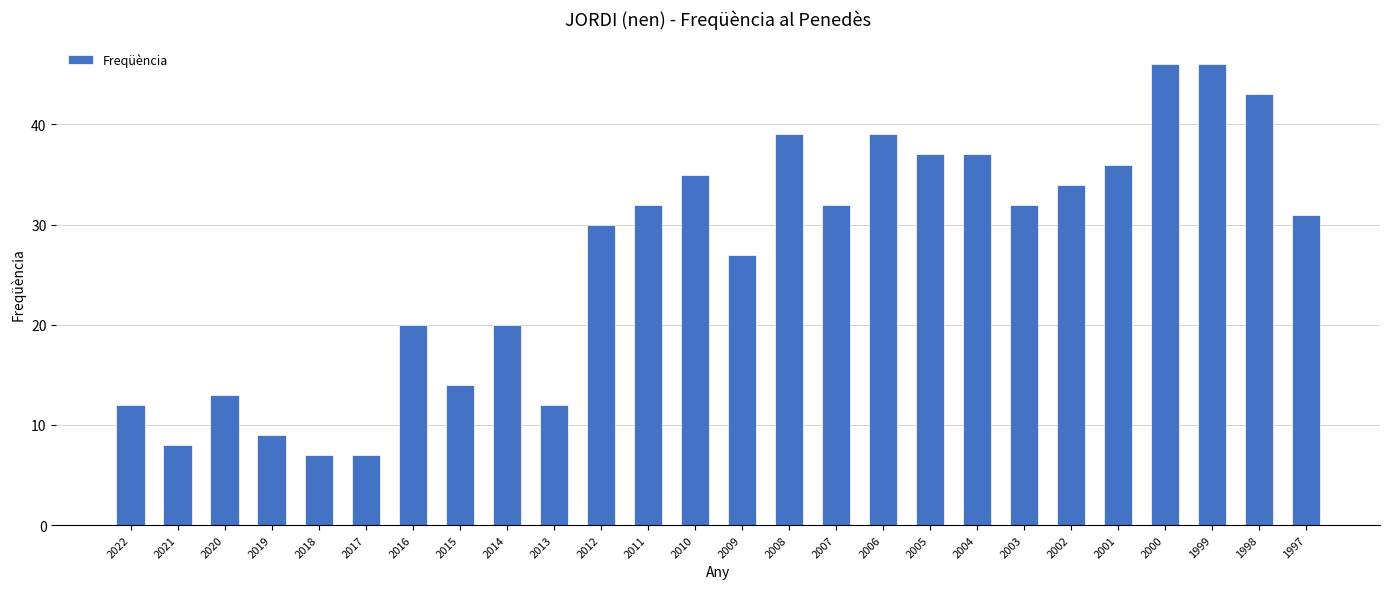

Reading left to right, extract all data points from this chart.

12	8	13	9	7	7	20	14	20	12	30	32	35	27	39	32	39	37	37	32	34	36	46	46	43	31